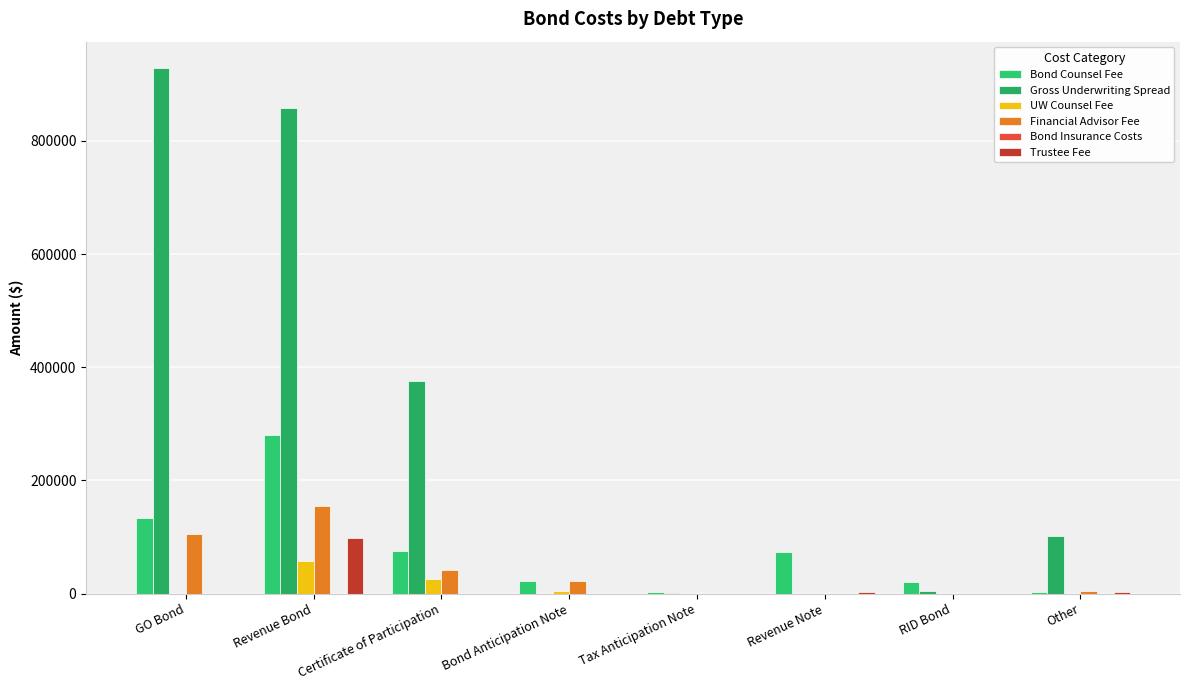

Which series has the largest total across all categories?

Gross Underwriting Spread